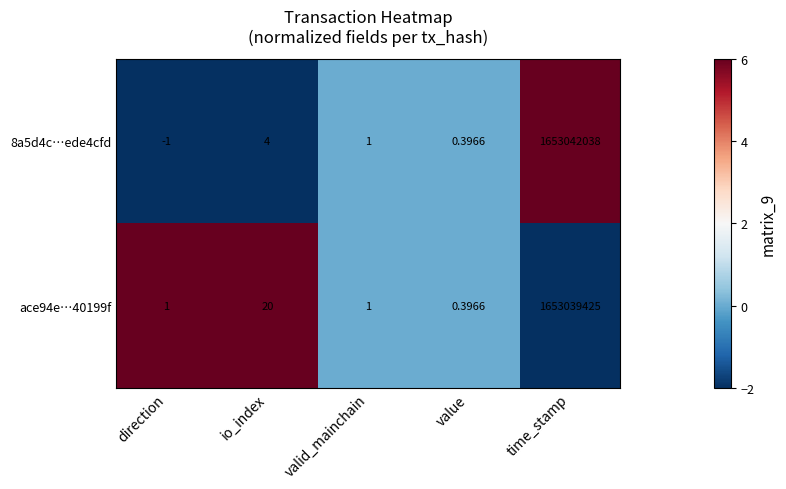

How many values in the ace94e…40199f series are below 1?

1